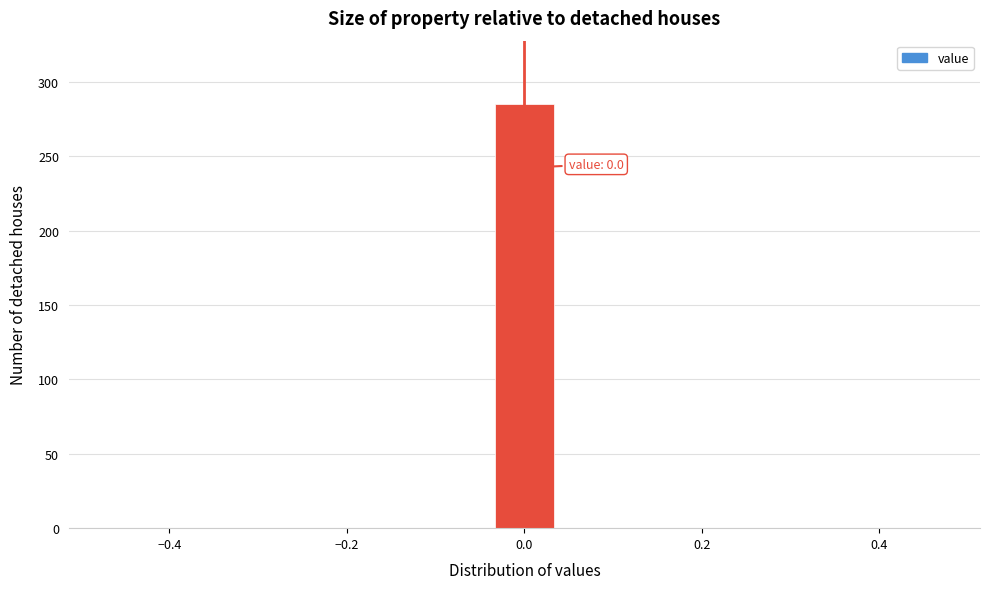

Read against the x-axis, roughly where is the centre of the tallest bar?

0.00